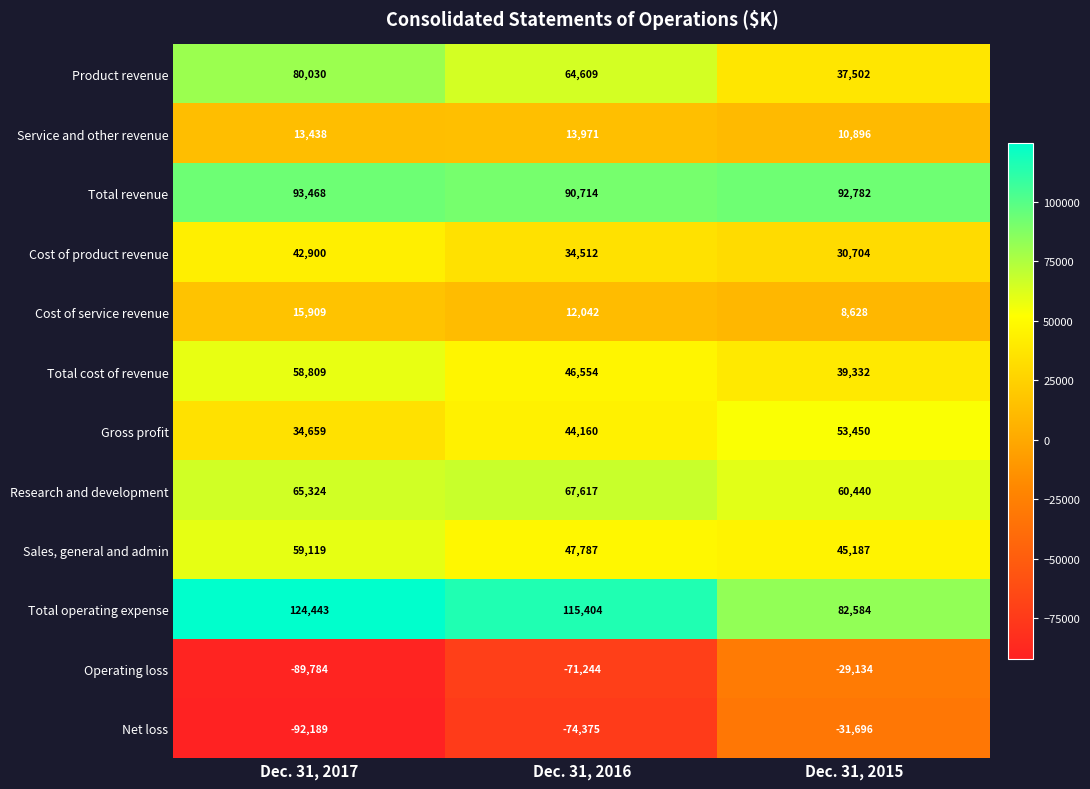

What is the smallest value displayed?

-92189